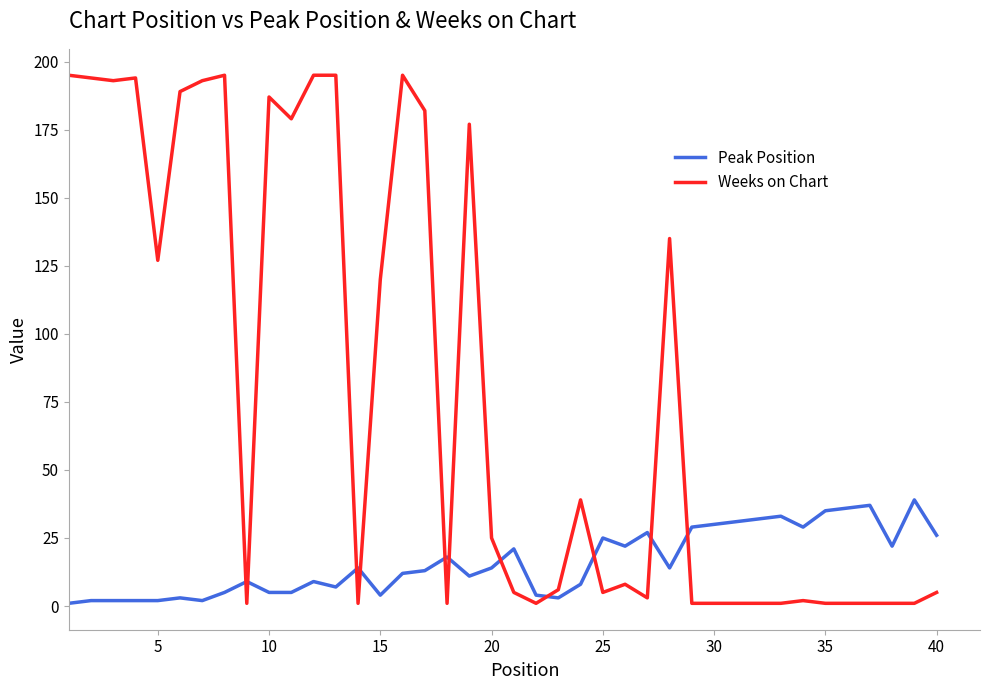

Which series has the largest total across all categories?

Weeks on Chart